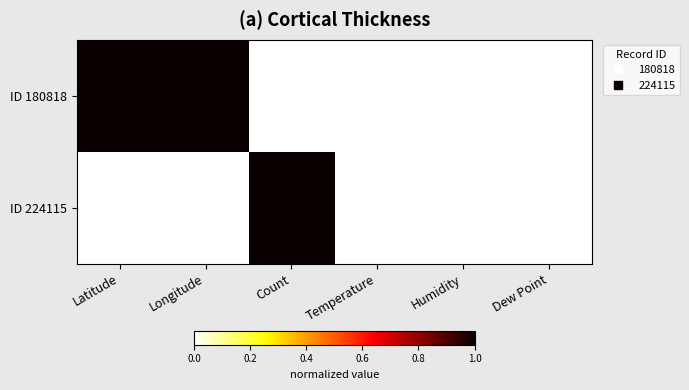

How many distinct data groups are displayed?

2